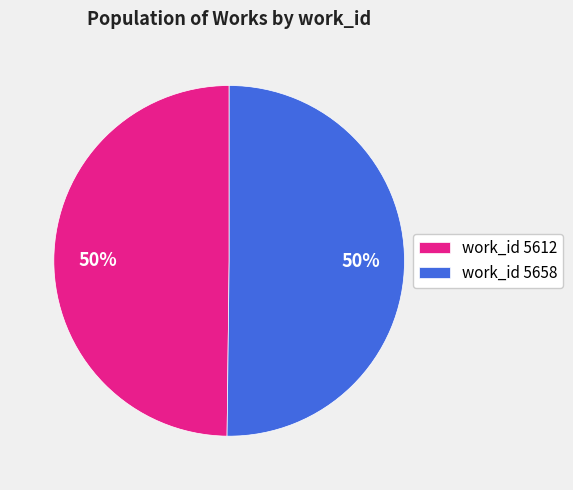

To the nearest percent, what percentage of the pie is work_id 5612?

50%